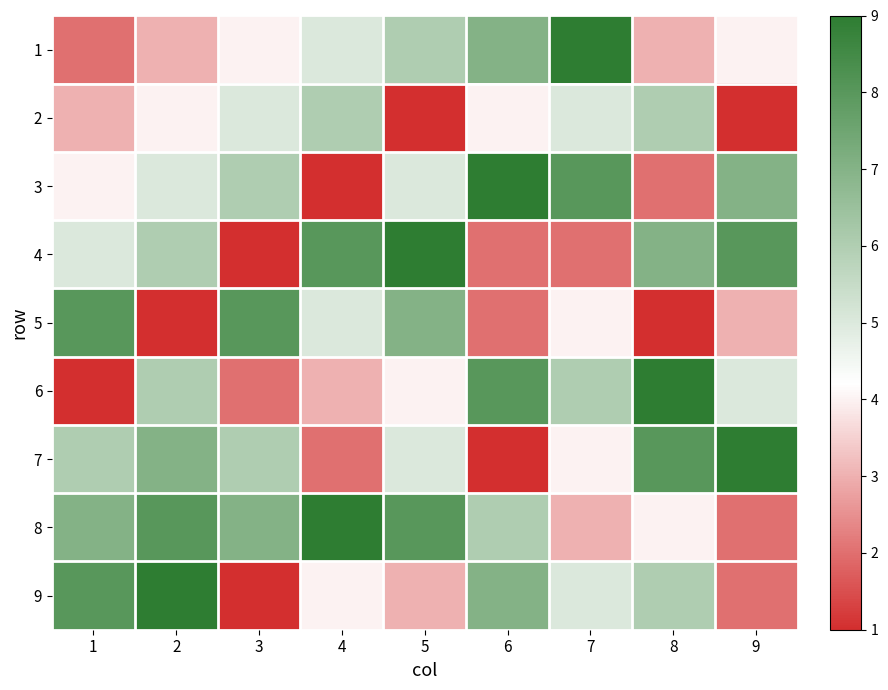

At which category is the sum across all series the highest?

2